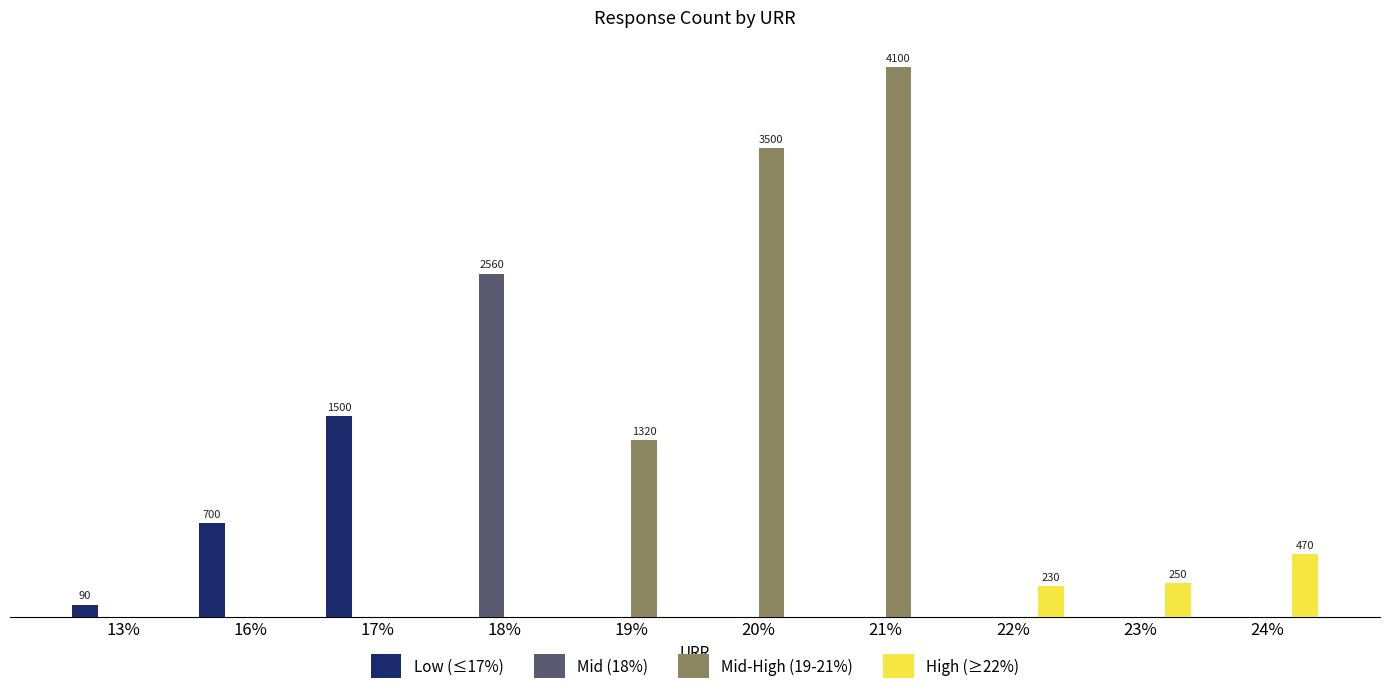

What is the label of the 8th bar from the left?

22%